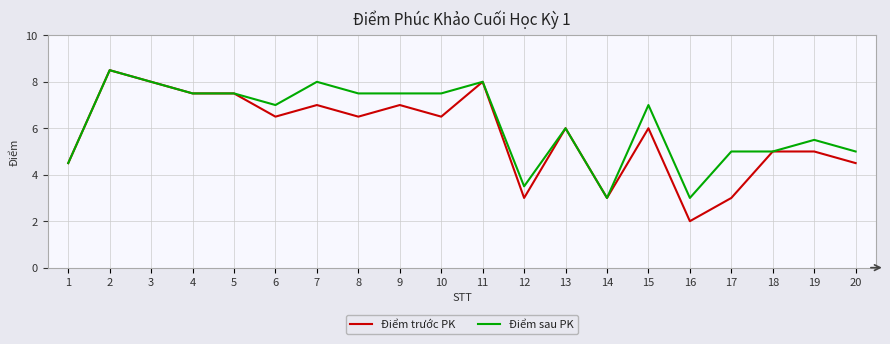

Which series has the largest range (max minus min)?

Điểm trước PK